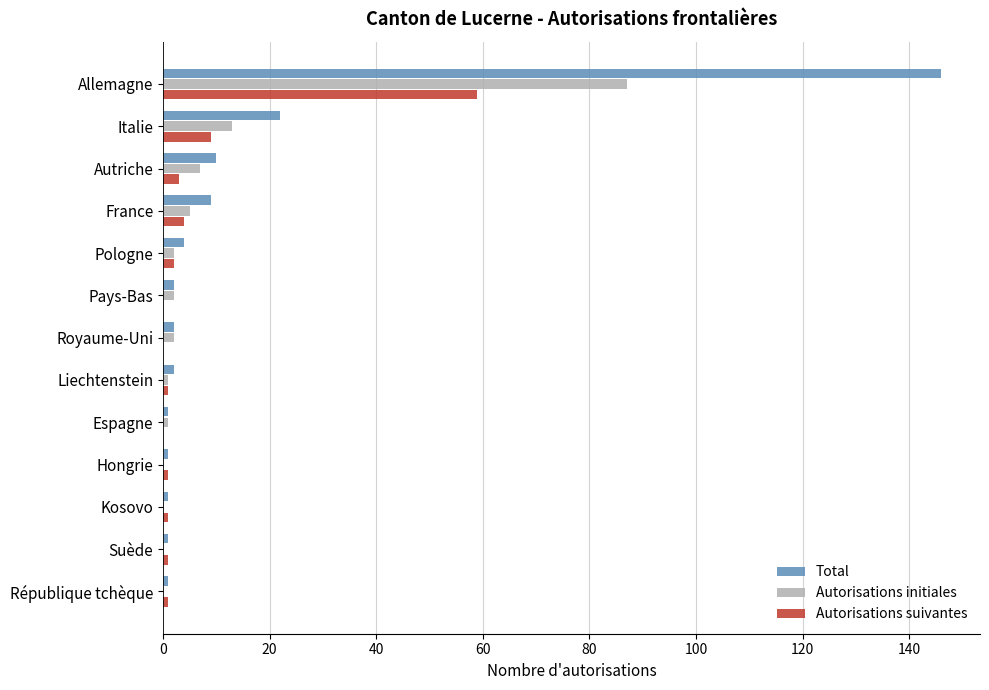

Which series has the largest total across all categories?

Total